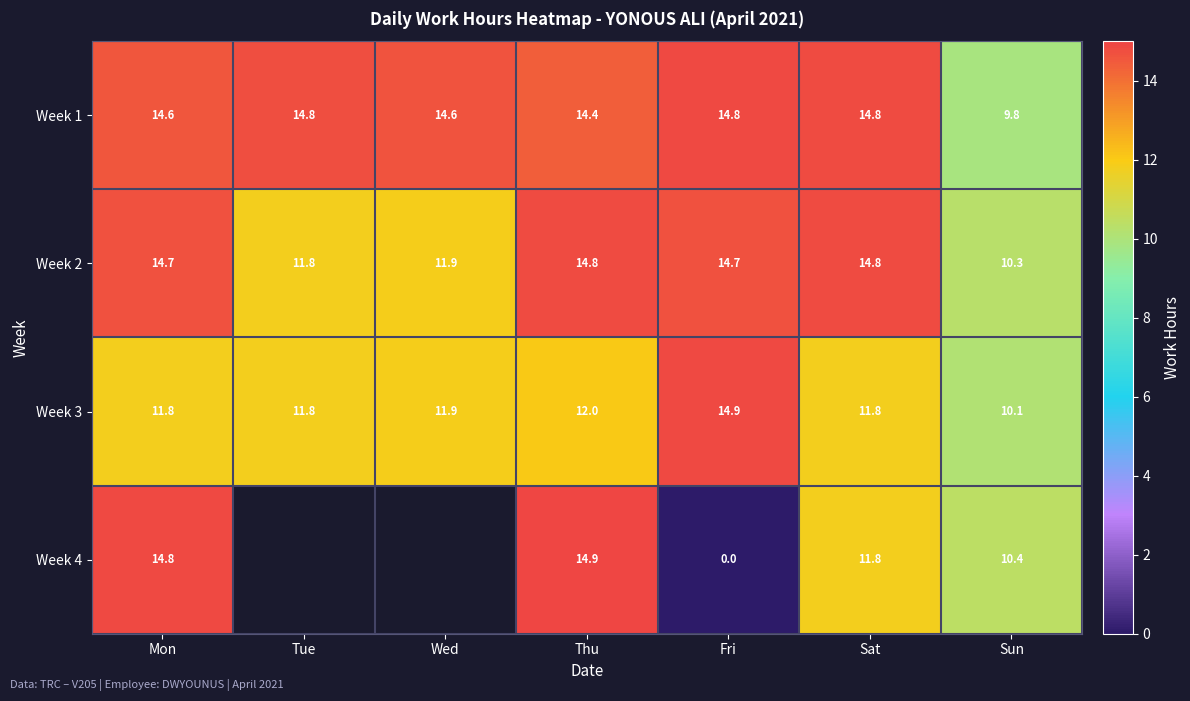

The value of Week 1 at Sat is 14.8. True or false?

True